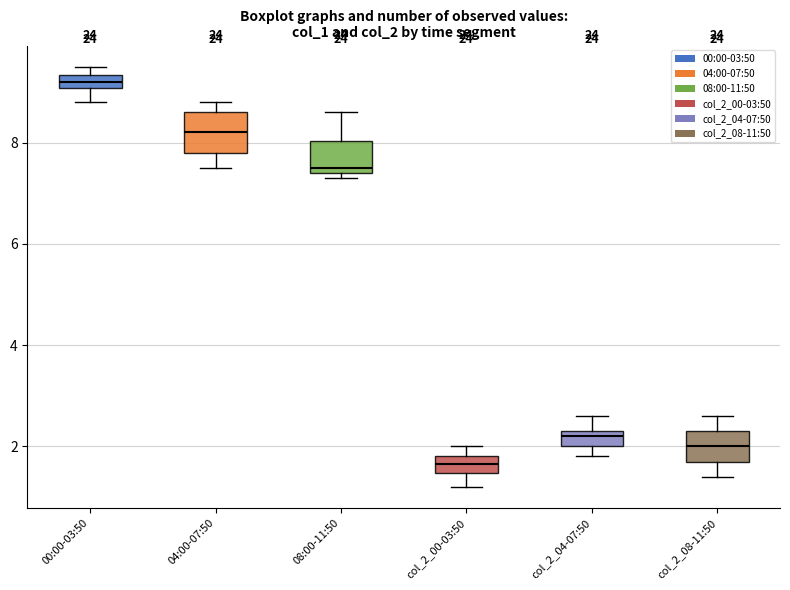

Where does the upper whisker of the box for 08:00-11:50 end on the y-axis? The values are not printed on the chart, so give them approximately, as read against the axis.

8.6